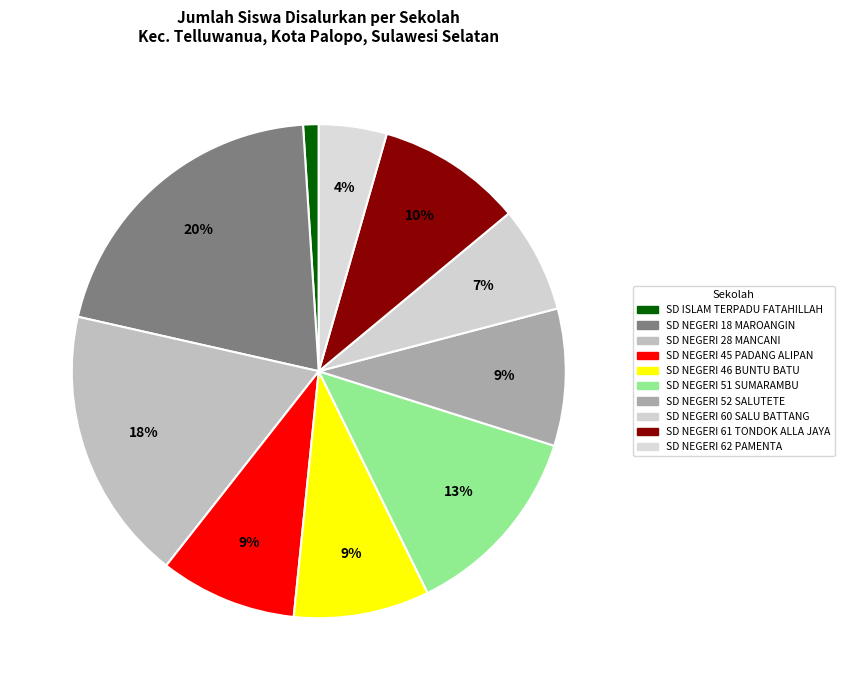

The SD NEGERI 51 SUMARAMBU slice represents 13% of the pie. True or false?

True